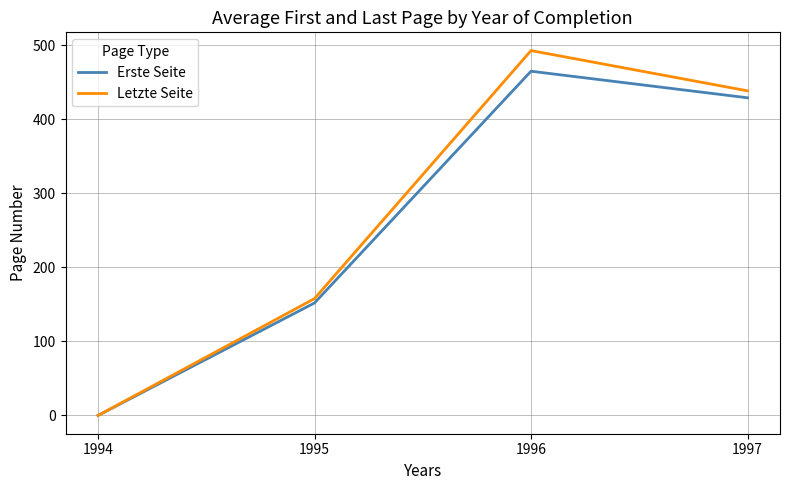

Which category has the highest value in the Letzte Seite series?

1996